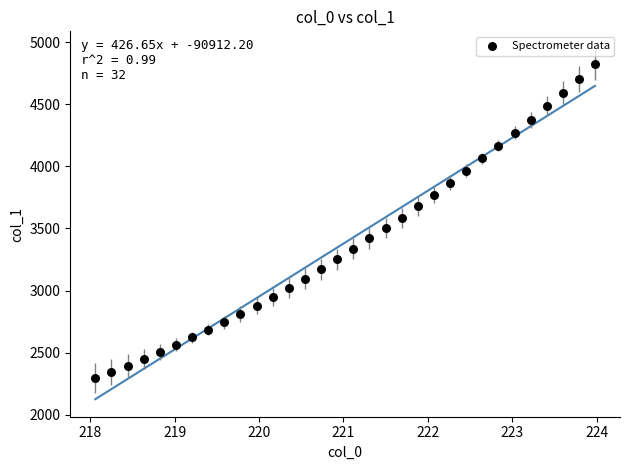

What is the range of Y values (max minus min)?

2531.5